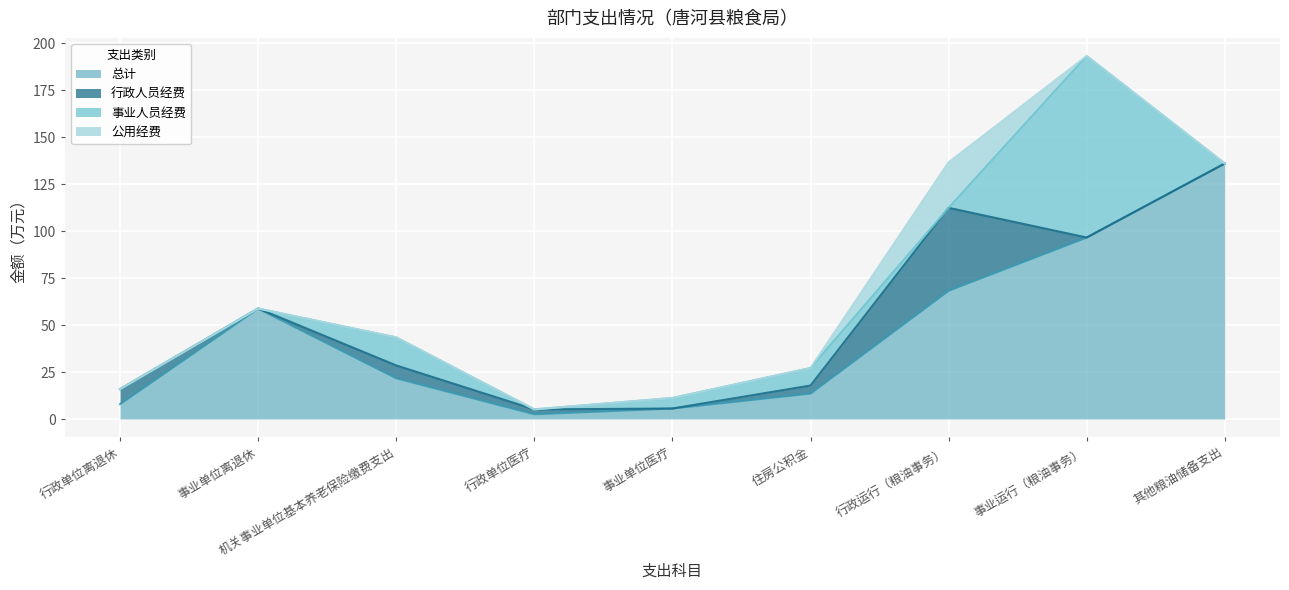

In 事业人员经费, how many points are higher than both neighbors (excluding endpoints)?

3